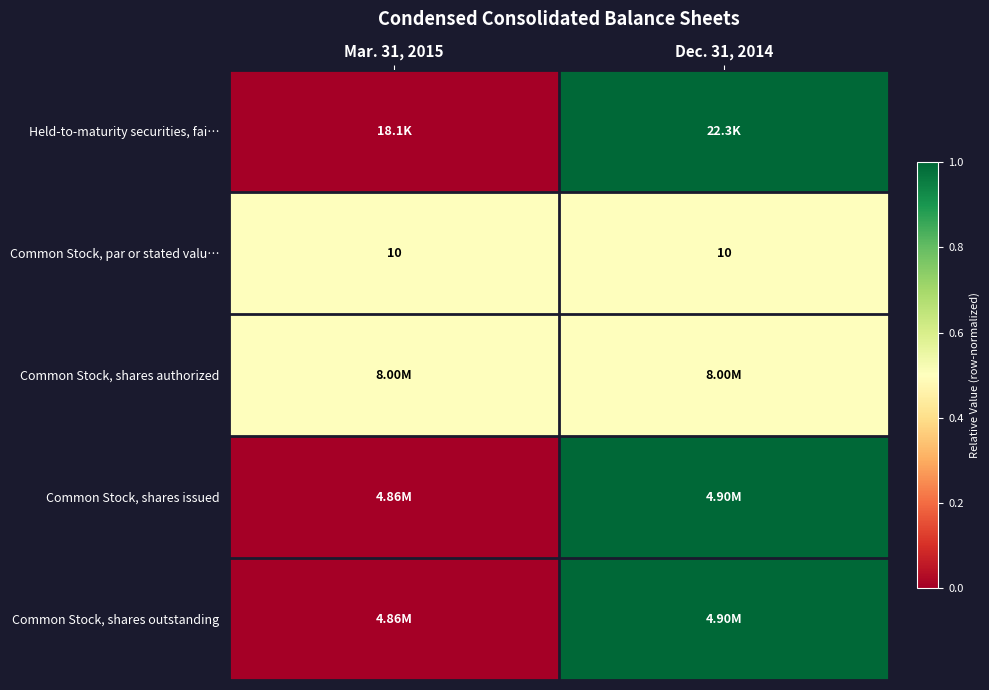

True or false: Held-to-maturity securities, fai… has a value of 0.0 at Mar. 31, 2015.

True